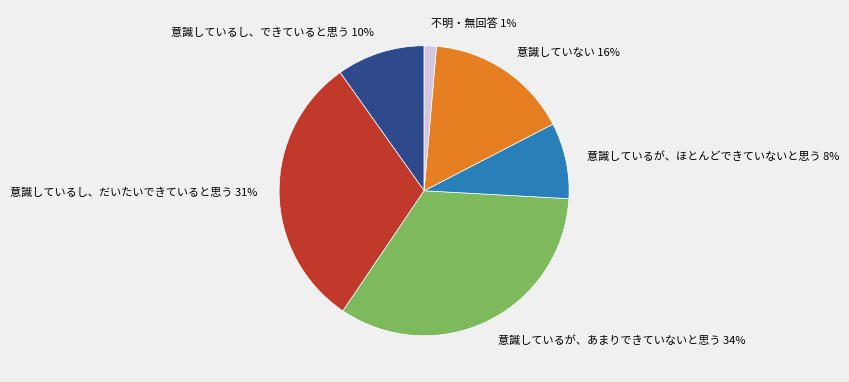

Is the sum of 意識していない and 意識しているが、ほとんどできていないと思う greater than half?

No